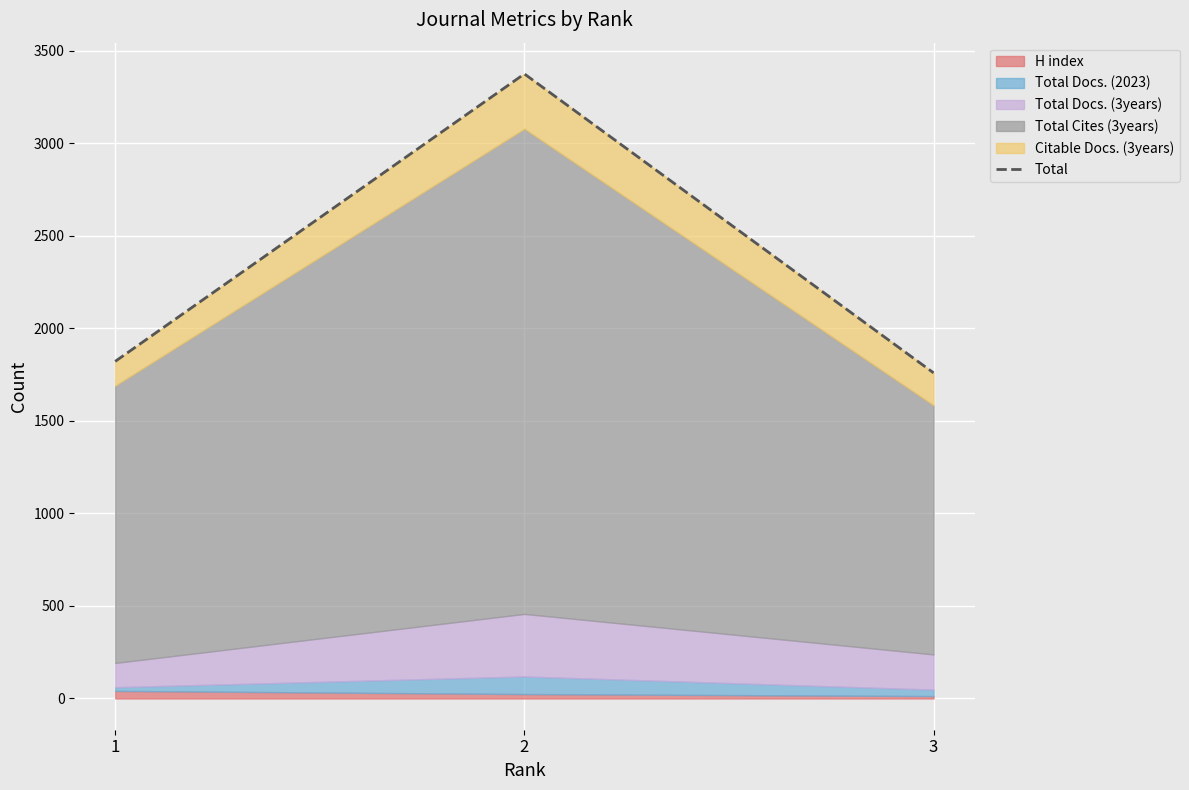

Is it true that the value at 3 is 548?

False